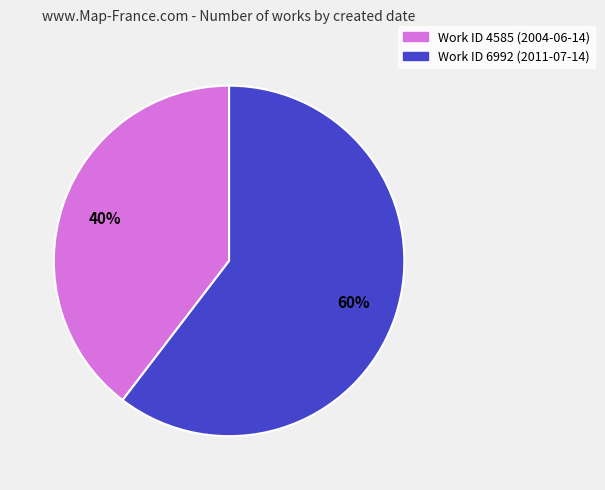

To the nearest percent, what is the average slice percentage?

50%